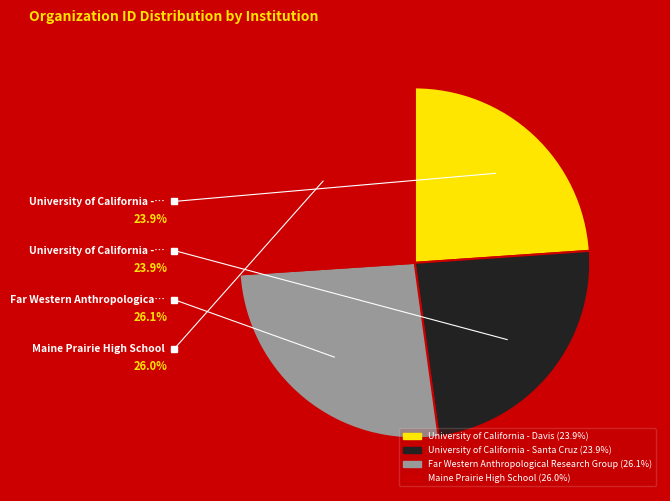

What is the ratio of the value at Far Western Anthropological Research Group to the value at University of California - Santa Cruz?

1.1